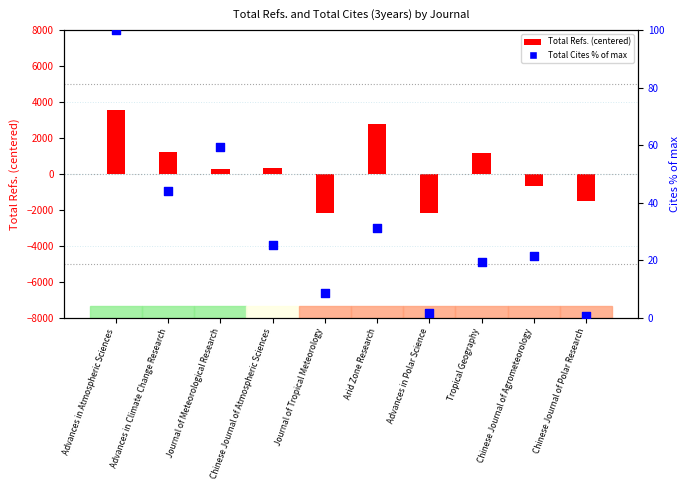

Approximately how many times larger is the value at Tropical Geography compared to Journal of Tropical Meteorology?

2.3